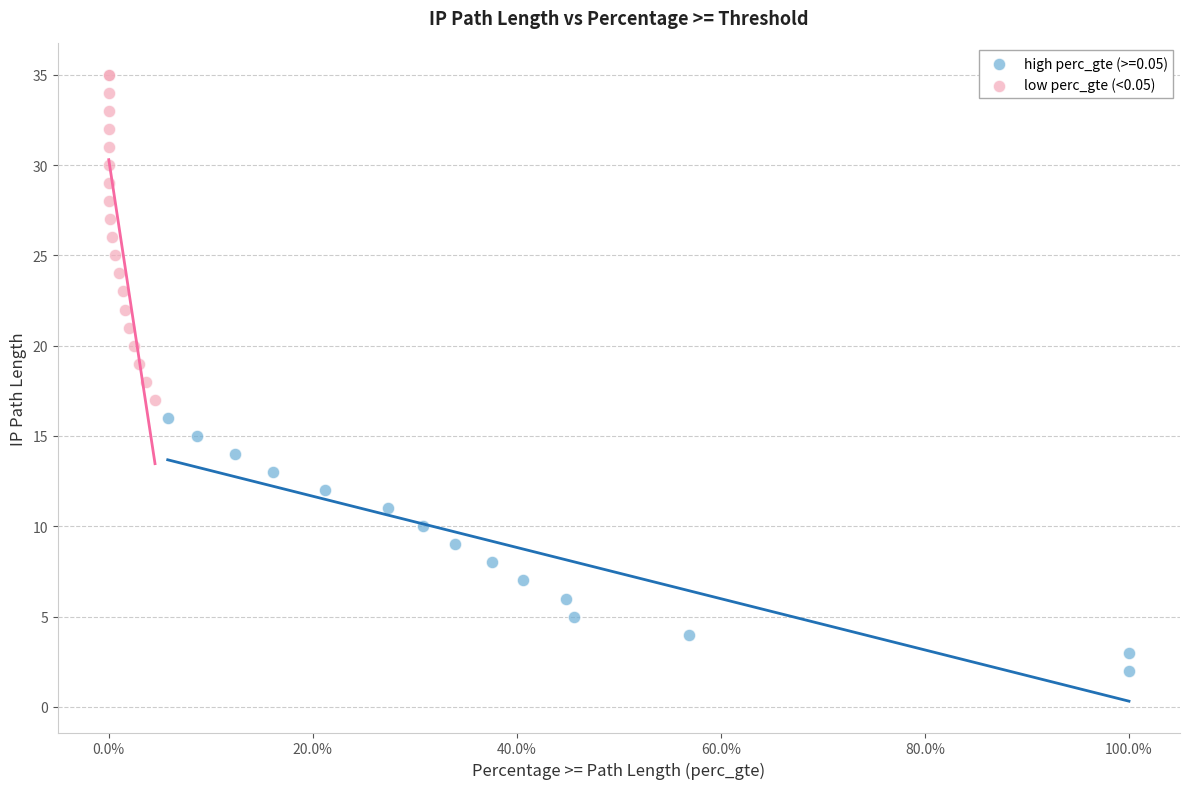

Which series reaches the maximum Y coordinate?

low perc_gte (<0.05)